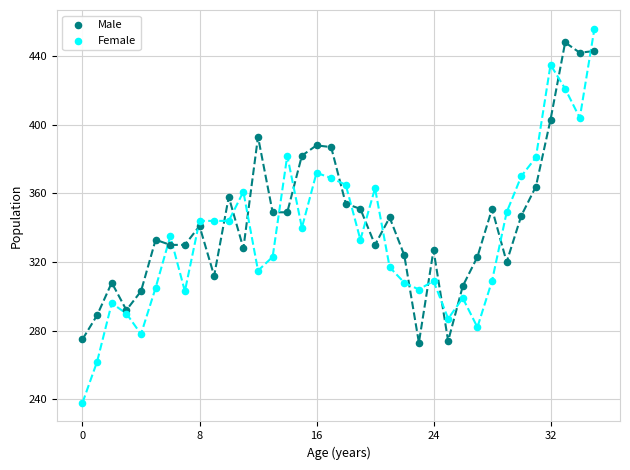

Which series contains the highest Y value?

Female